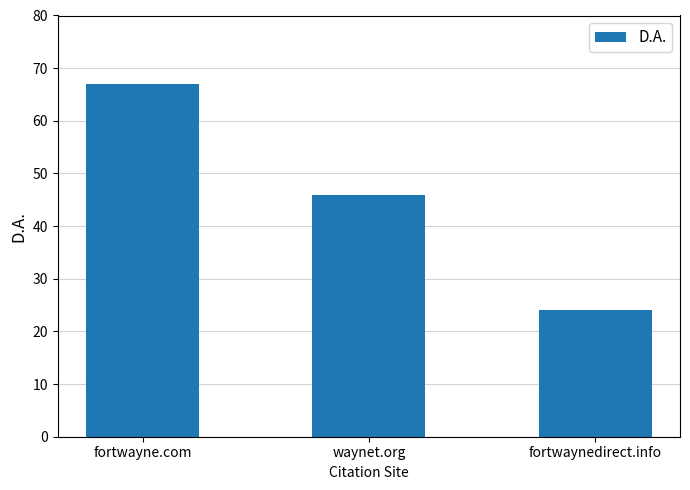

Reading left to right, list all the values displayed in this chart.

67	46	24